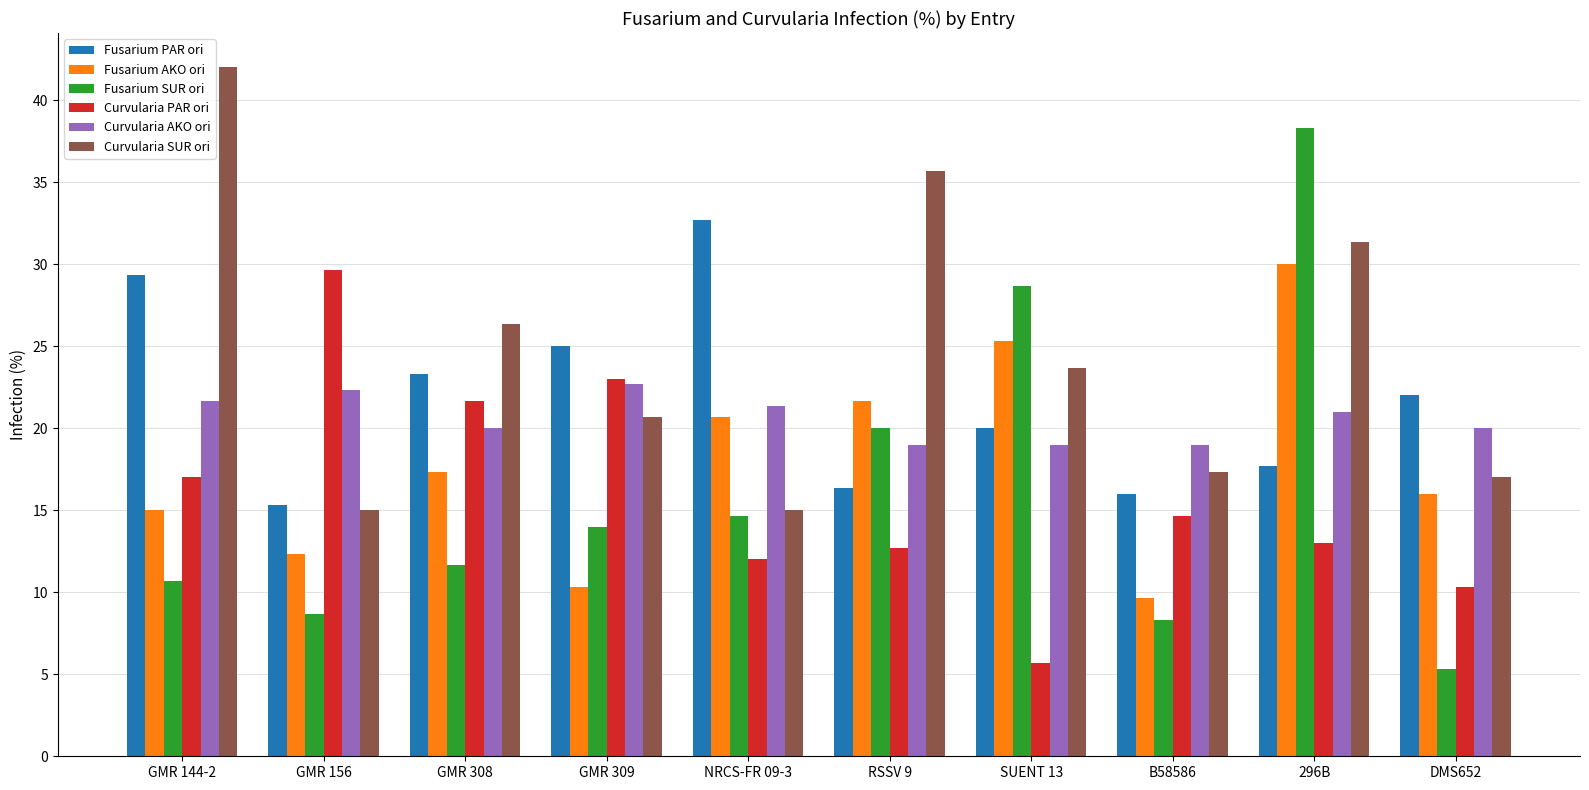

What is the label of the 5th bar from the left?

NRCS-FR 09-3